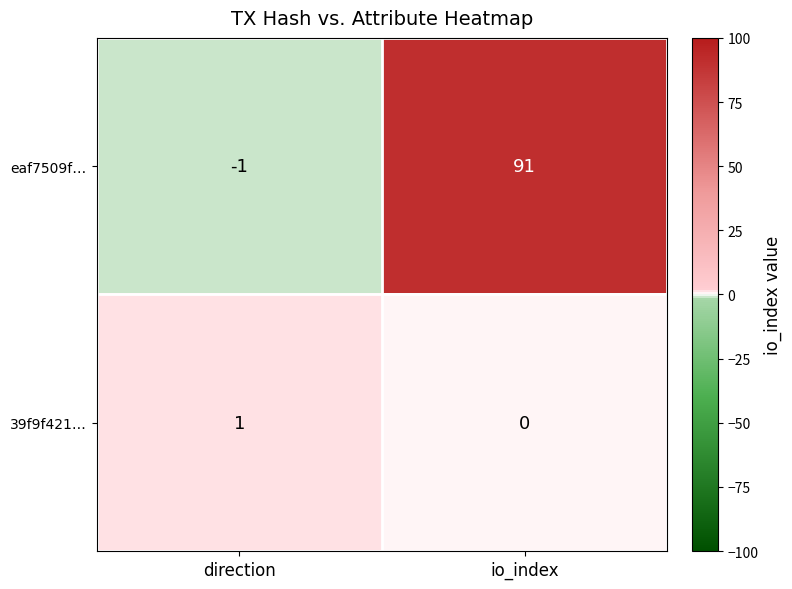

Reading left to right, list all the values displayed in this chart.

eaf7509f…: -1	91
39f9f421…: 1	0